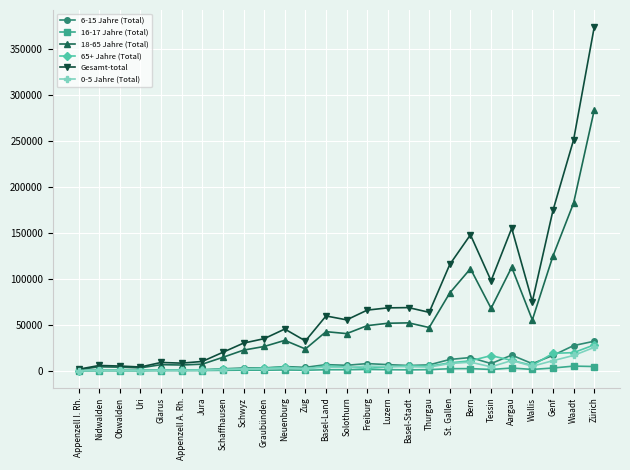

How many values in the 65+ Jahre (Total) series are below 4219?

13